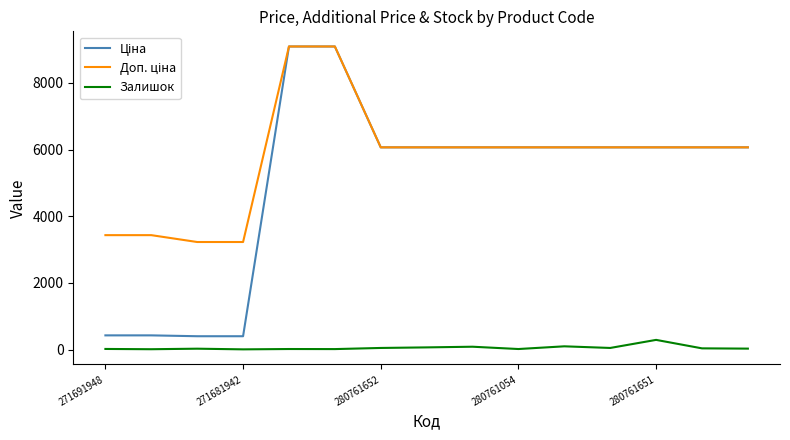

What is the maximum value shown in the chart?

9092.0